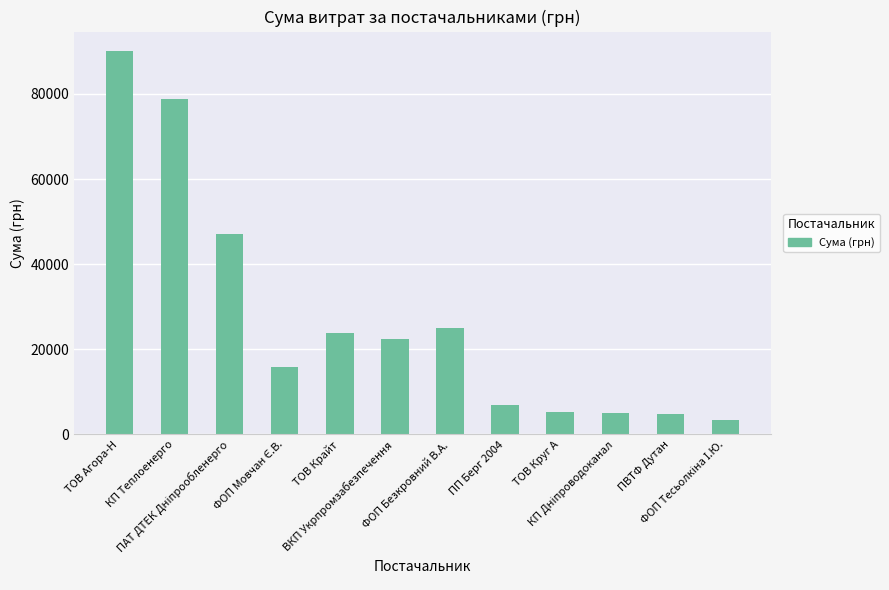

What is the maximum value shown in the chart?

90137.6